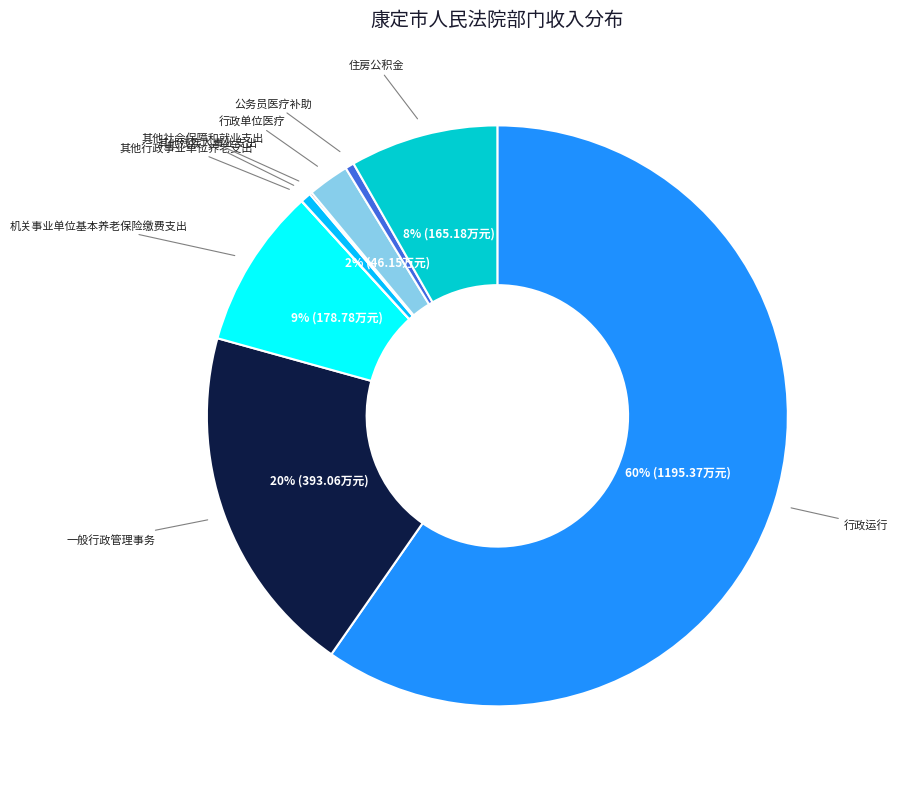

What is the largest slice in the pie chart?

行政运行